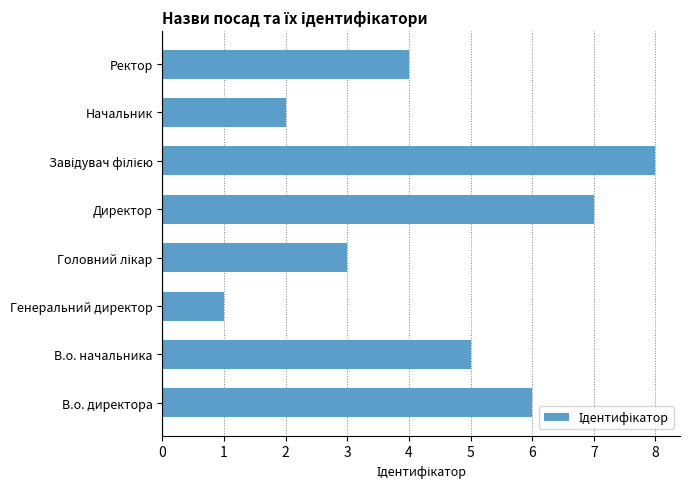

What is the sum of all values?

36